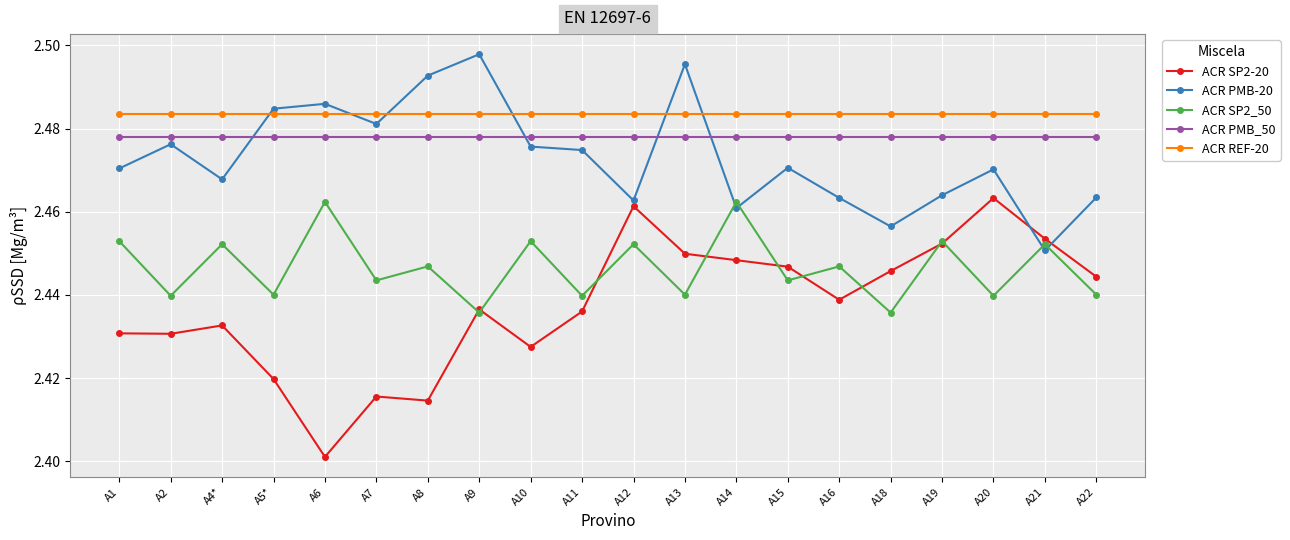

Does the chart display data point markers on the line(s)?

Yes